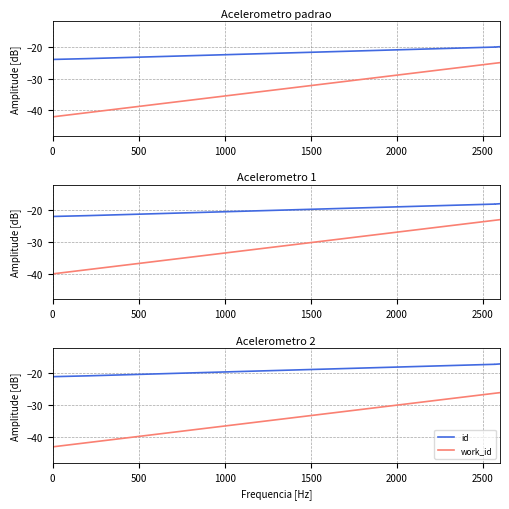

How many data points in id are less than -17?

9